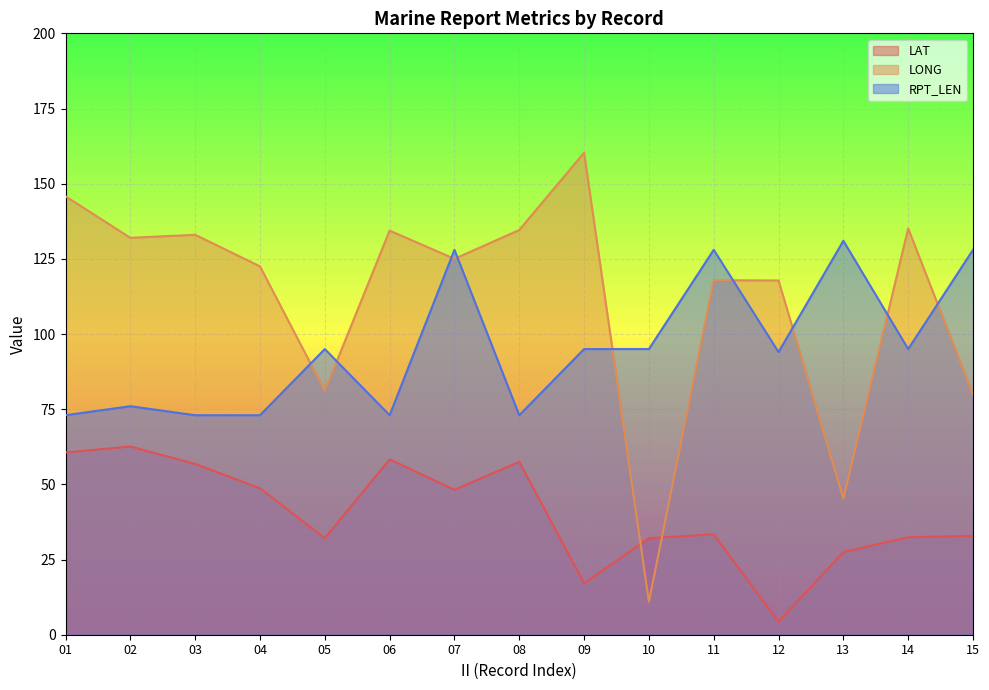

Is it true that LONG equals 11.0 at 10?

True